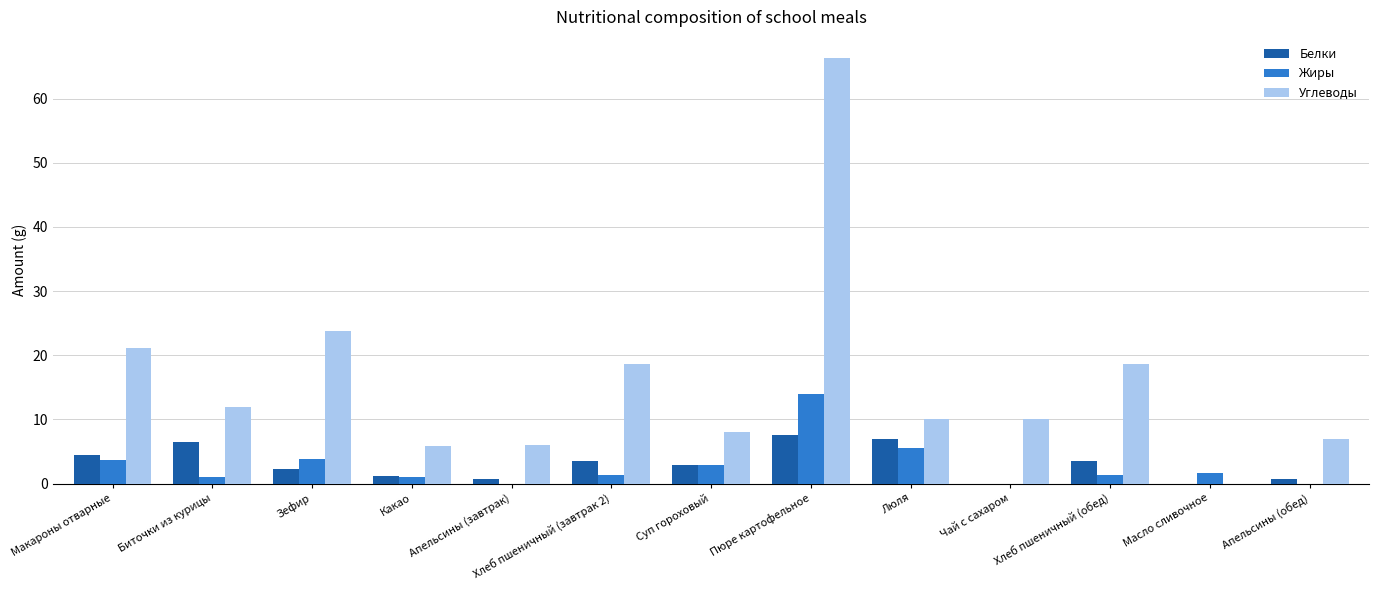

What is the total value across all series at Зефир?

30.0